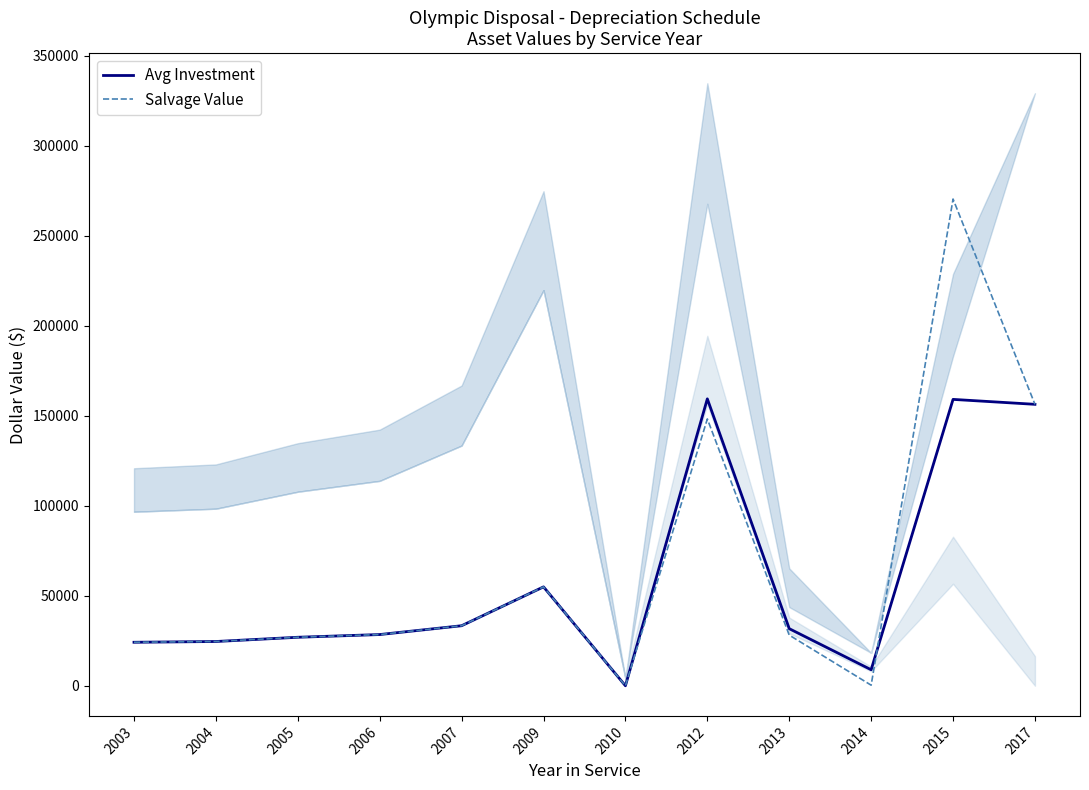

What is the difference between the Avg Investment values at 2017 and 2006?

127857.6